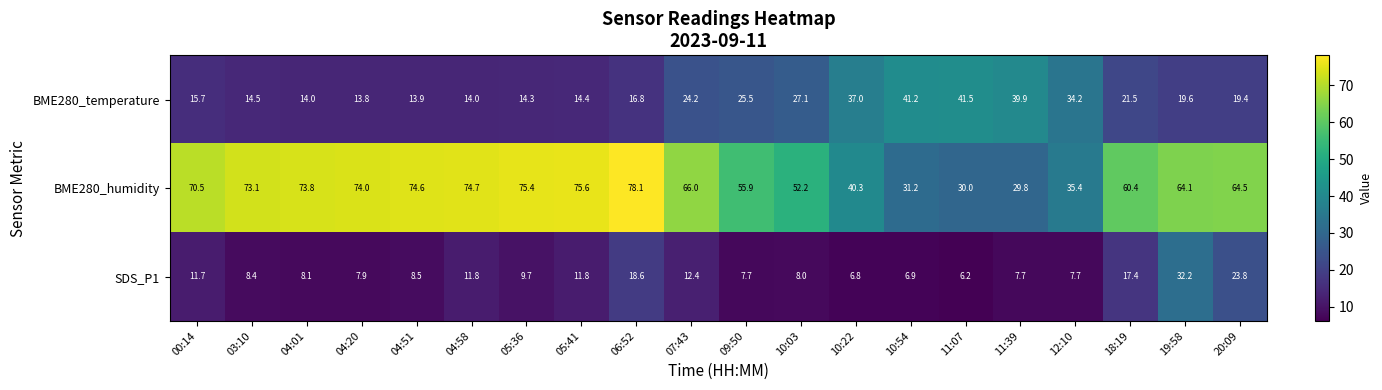

Which label corresponds to the smallest value in the chart?

11:07